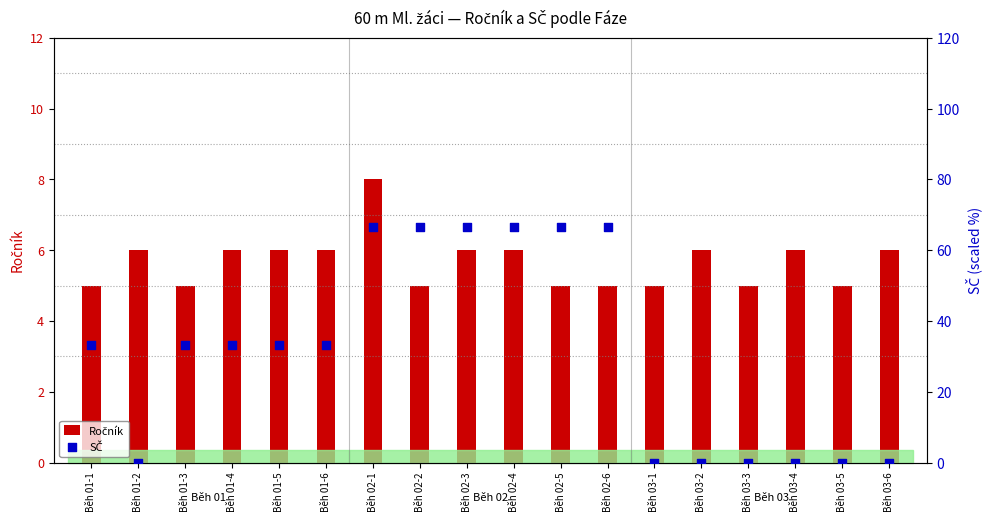

At which category is the sum across all series the highest?

Běh 02-1